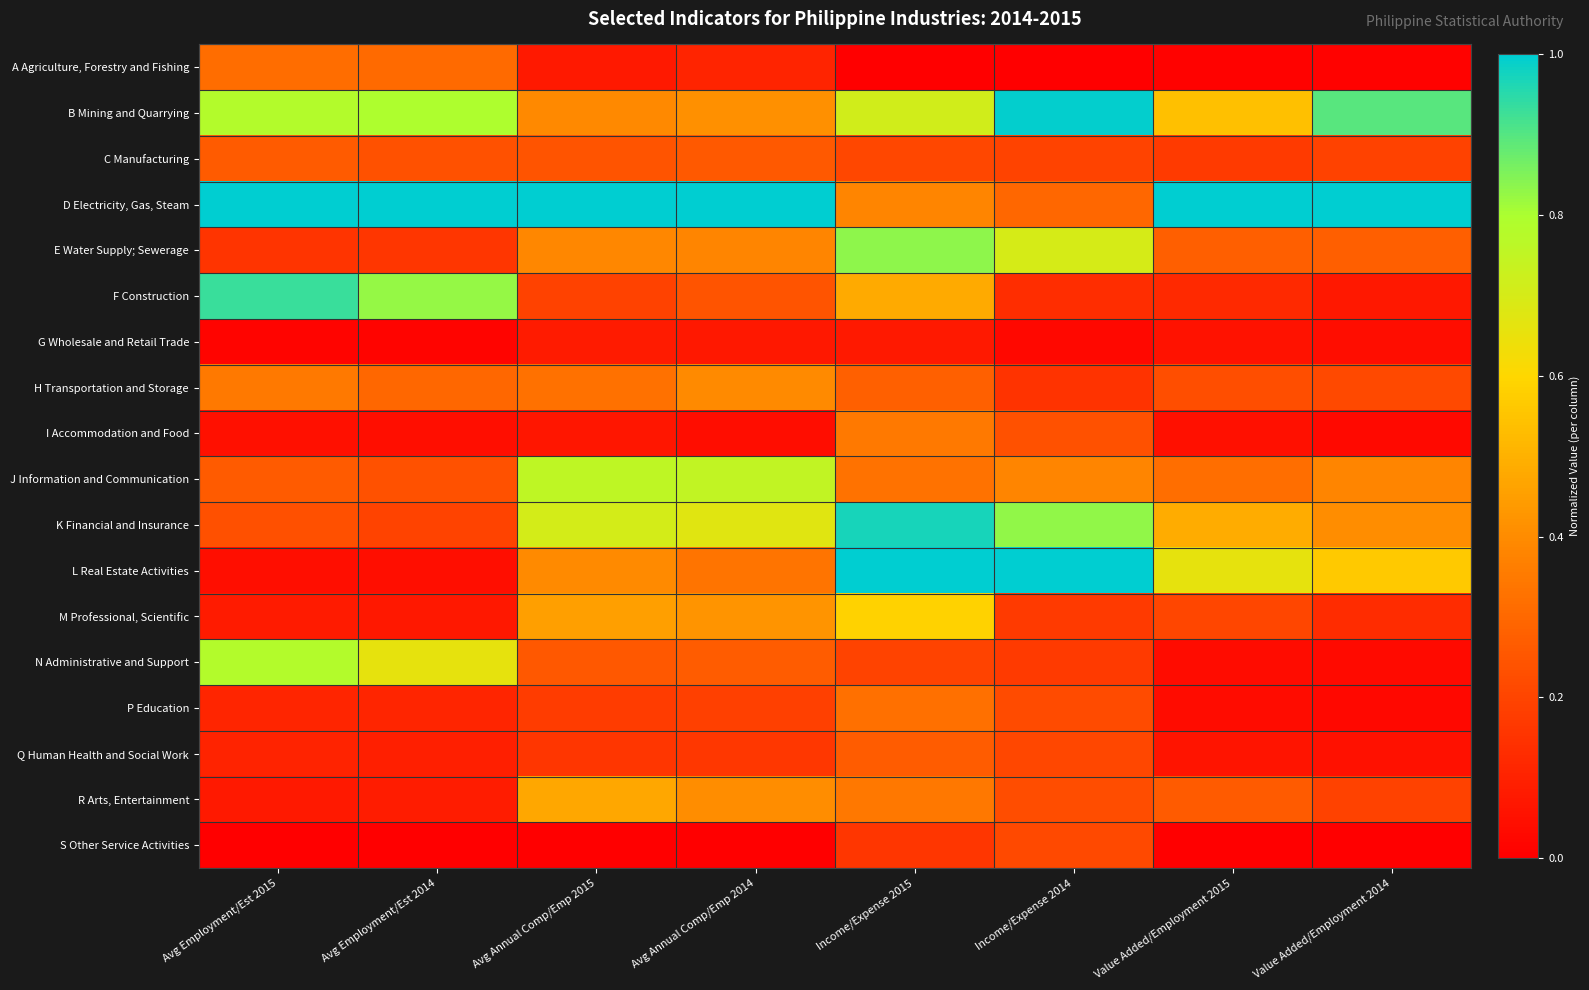

Reading left to right, extract all data points from this chart.

A Agriculture, Forestry and Fishing: Avg Employment/Est 2015=0.3	Avg Employment/Est 2014=0.3	Avg Annual Comp/Emp 2015=0.1	Avg Annual Comp/Emp 2014=0.1	Income/Expense 2015=0.0	Income/Expense 2014=0.0	Value Added/Employment 2015=0.0	Value Added/Employment 2014=0.0
B Mining and Quarrying: Avg Employment/Est 2015=0.8	Avg Employment/Est 2014=0.8	Avg Annual Comp/Emp 2015=0.4	Avg Annual Comp/Emp 2014=0.4	Income/Expense 2015=0.7	Income/Expense 2014=1.0	Value Added/Employment 2015=0.5	Value Added/Employment 2014=0.9
C Manufacturing: Avg Employment/Est 2015=0.3	Avg Employment/Est 2014=0.2	Avg Annual Comp/Emp 2015=0.2	Avg Annual Comp/Emp 2014=0.3	Income/Expense 2015=0.2	Income/Expense 2014=0.2	Value Added/Employment 2015=0.2	Value Added/Employment 2014=0.2
D Electricity, Gas, Steam: Avg Employment/Est 2015=1.0	Avg Employment/Est 2014=1.0	Avg Annual Comp/Emp 2015=1.0	Avg Annual Comp/Emp 2014=1.0	Income/Expense 2015=0.4	Income/Expense 2014=0.3	Value Added/Employment 2015=1.0	Value Added/Employment 2014=1.0
E Water Supply; Sewerage: Avg Employment/Est 2015=0.2	Avg Employment/Est 2014=0.2	Avg Annual Comp/Emp 2015=0.4	Avg Annual Comp/Emp 2014=0.4	Income/Expense 2015=0.8	Income/Expense 2014=0.7	Value Added/Employment 2015=0.3	Value Added/Employment 2014=0.3
F Construction: Avg Employment/Est 2015=0.9	Avg Employment/Est 2014=0.8	Avg Annual Comp/Emp 2015=0.2	Avg Annual Comp/Emp 2014=0.2	Income/Expense 2015=0.5	Income/Expense 2014=0.1	Value Added/Employment 2015=0.1	Value Added/Employment 2014=0.1
G Wholesale and Retail Trade: Avg Employment/Est 2015=0.0	Avg Employment/Est 2014=0.0	Avg Annual Comp/Emp 2015=0.1	Avg Annual Comp/Emp 2014=0.1	Income/Expense 2015=0.1	Income/Expense 2014=0.0	Value Added/Employment 2015=0.1	Value Added/Employment 2014=0.0
H Transportation and Storage: Avg Employment/Est 2015=0.3	Avg Employment/Est 2014=0.3	Avg Annual Comp/Emp 2015=0.3	Avg Annual Comp/Emp 2014=0.4	Income/Expense 2015=0.3	Income/Expense 2014=0.1	Value Added/Employment 2015=0.2	Value Added/Employment 2014=0.2
I Accommodation and Food: Avg Employment/Est 2015=0.0	Avg Employment/Est 2014=0.0	Avg Annual Comp/Emp 2015=0.1	Avg Annual Comp/Emp 2014=0.0	Income/Expense 2015=0.3	Income/Expense 2014=0.2	Value Added/Employment 2015=0.0	Value Added/Employment 2014=0.0
J Information and Communication: Avg Employment/Est 2015=0.3	Avg Employment/Est 2014=0.2	Avg Annual Comp/Emp 2015=0.8	Avg Annual Comp/Emp 2014=0.7	Income/Expense 2015=0.3	Income/Expense 2014=0.4	Value Added/Employment 2015=0.3	Value Added/Employment 2014=0.4
K Financial and Insurance: Avg Employment/Est 2015=0.2	Avg Employment/Est 2014=0.2	Avg Annual Comp/Emp 2015=0.7	Avg Annual Comp/Emp 2014=0.7	Income/Expense 2015=1.0	Income/Expense 2014=0.8	Value Added/Employment 2015=0.5	Value Added/Employment 2014=0.4
L Real Estate Activities: Avg Employment/Est 2015=0.0	Avg Employment/Est 2014=0.0	Avg Annual Comp/Emp 2015=0.4	Avg Annual Comp/Emp 2014=0.3	Income/Expense 2015=1.0	Income/Expense 2014=1.0	Value Added/Employment 2015=0.7	Value Added/Employment 2014=0.6
M Professional, Scientific: Avg Employment/Est 2015=0.1	Avg Employment/Est 2014=0.1	Avg Annual Comp/Emp 2015=0.5	Avg Annual Comp/Emp 2014=0.4	Income/Expense 2015=0.6	Income/Expense 2014=0.2	Value Added/Employment 2015=0.2	Value Added/Employment 2014=0.1
N Administrative and Support: Avg Employment/Est 2015=0.8	Avg Employment/Est 2014=0.7	Avg Annual Comp/Emp 2015=0.3	Avg Annual Comp/Emp 2014=0.3	Income/Expense 2015=0.2	Income/Expense 2014=0.2	Value Added/Employment 2015=0.0	Value Added/Employment 2014=0.0
P Education: Avg Employment/Est 2015=0.1	Avg Employment/Est 2014=0.1	Avg Annual Comp/Emp 2015=0.2	Avg Annual Comp/Emp 2014=0.2	Income/Expense 2015=0.3	Income/Expense 2014=0.2	Value Added/Employment 2015=0.0	Value Added/Employment 2014=0.0
Q Human Health and Social Work: Avg Employment/Est 2015=0.1	Avg Employment/Est 2014=0.1	Avg Annual Comp/Emp 2015=0.2	Avg Annual Comp/Emp 2014=0.2	Income/Expense 2015=0.3	Income/Expense 2014=0.2	Value Added/Employment 2015=0.1	Value Added/Employment 2014=0.1
R Arts, Entertainment: Avg Employment/Est 2015=0.1	Avg Employment/Est 2014=0.1	Avg Annual Comp/Emp 2015=0.5	Avg Annual Comp/Emp 2014=0.4	Income/Expense 2015=0.3	Income/Expense 2014=0.2	Value Added/Employment 2015=0.3	Value Added/Employment 2014=0.2
S Other Service Activities: Avg Employment/Est 2015=0.0	Avg Employment/Est 2014=0.0	Avg Annual Comp/Emp 2015=0.0	Avg Annual Comp/Emp 2014=0.0	Income/Expense 2015=0.2	Income/Expense 2014=0.2	Value Added/Employment 2015=0.0	Value Added/Employment 2014=0.0